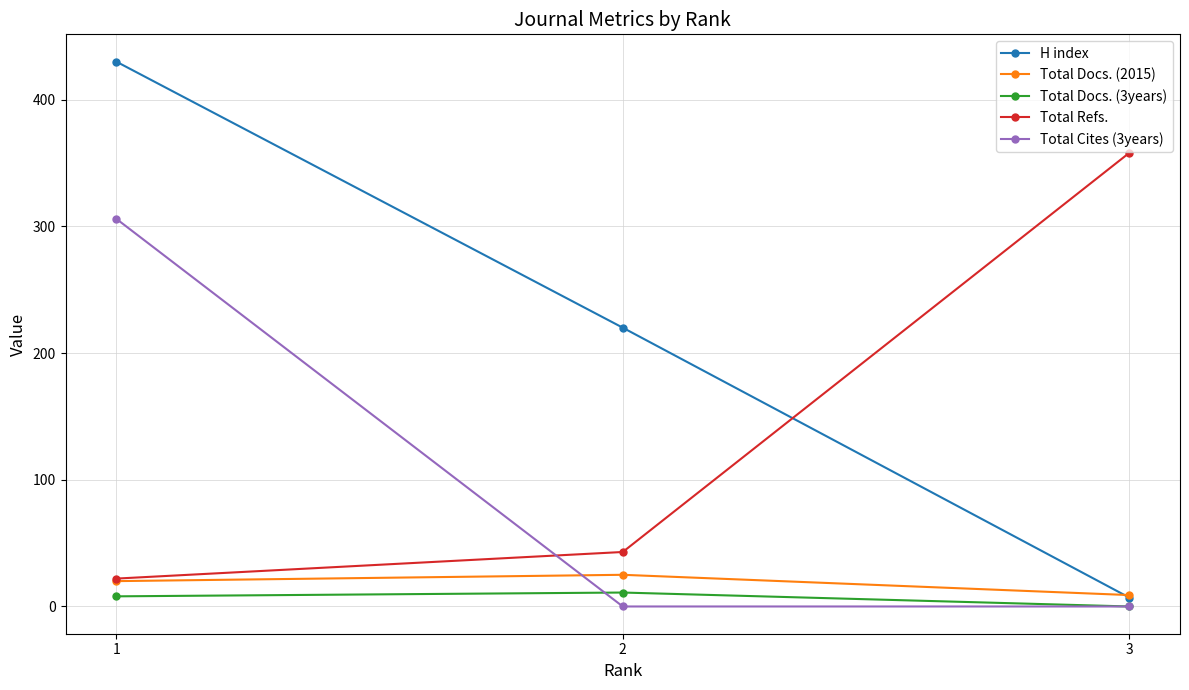

Which series has the largest total across all categories?

H index